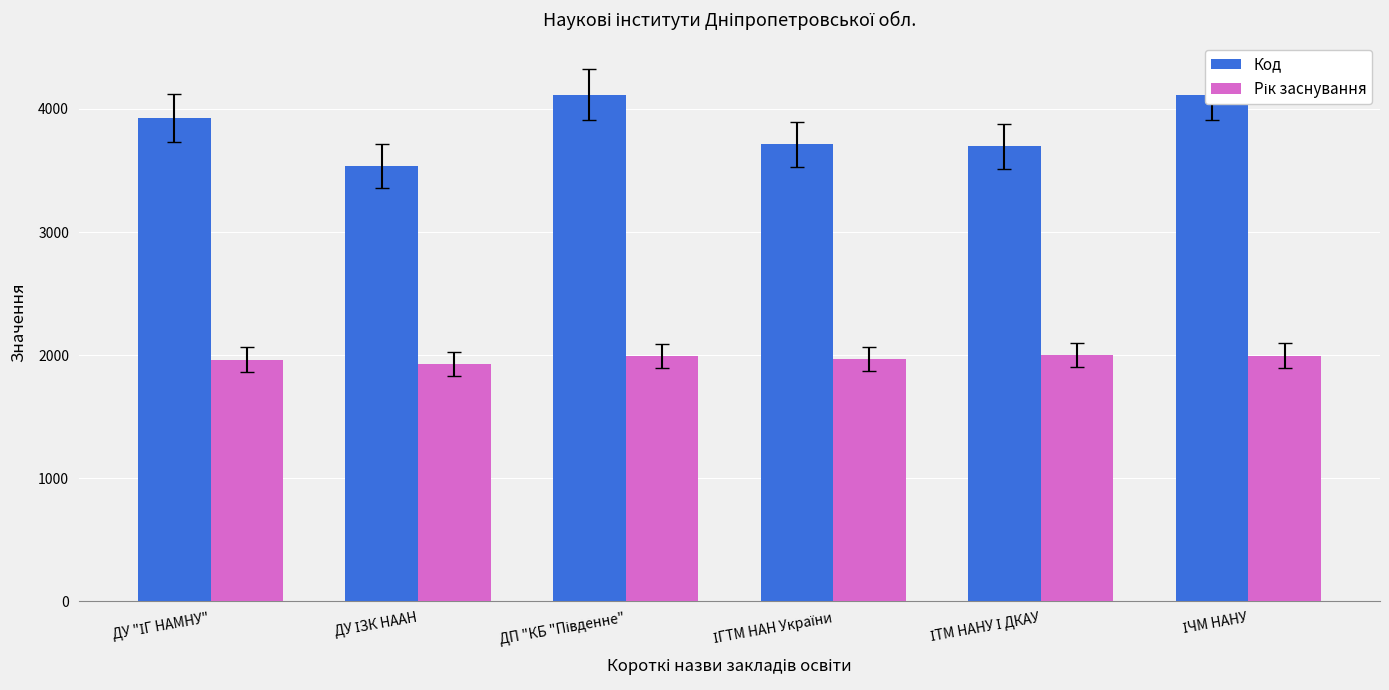

What is the sum of all Код values?

23100